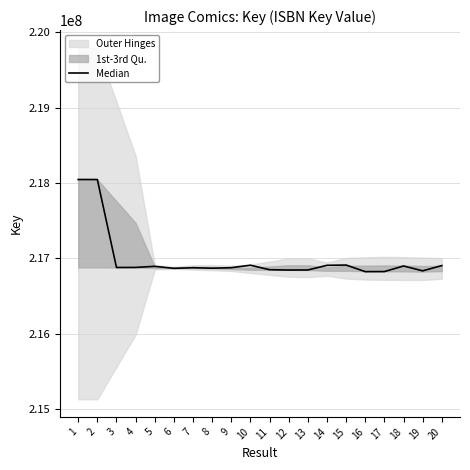

Read the value at 3.

216879688